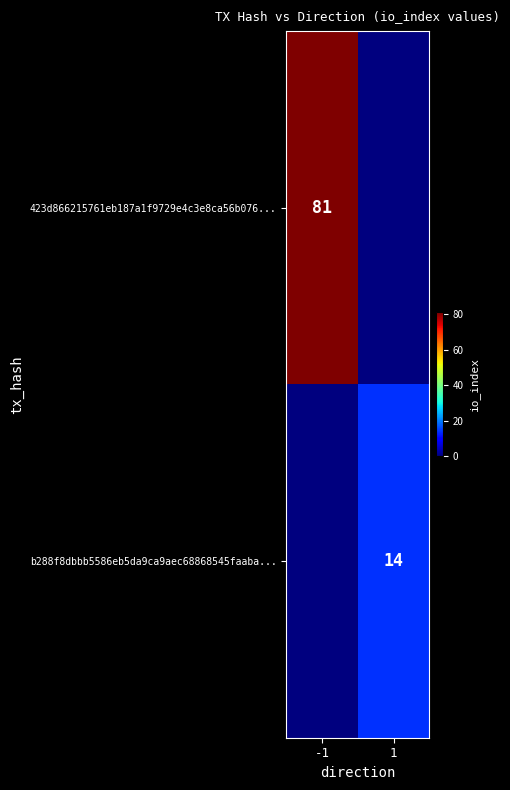

True or false: b288f8dbbb5586eb5da9ca9aec68868545faaba... has a value of 8 at 1.

False